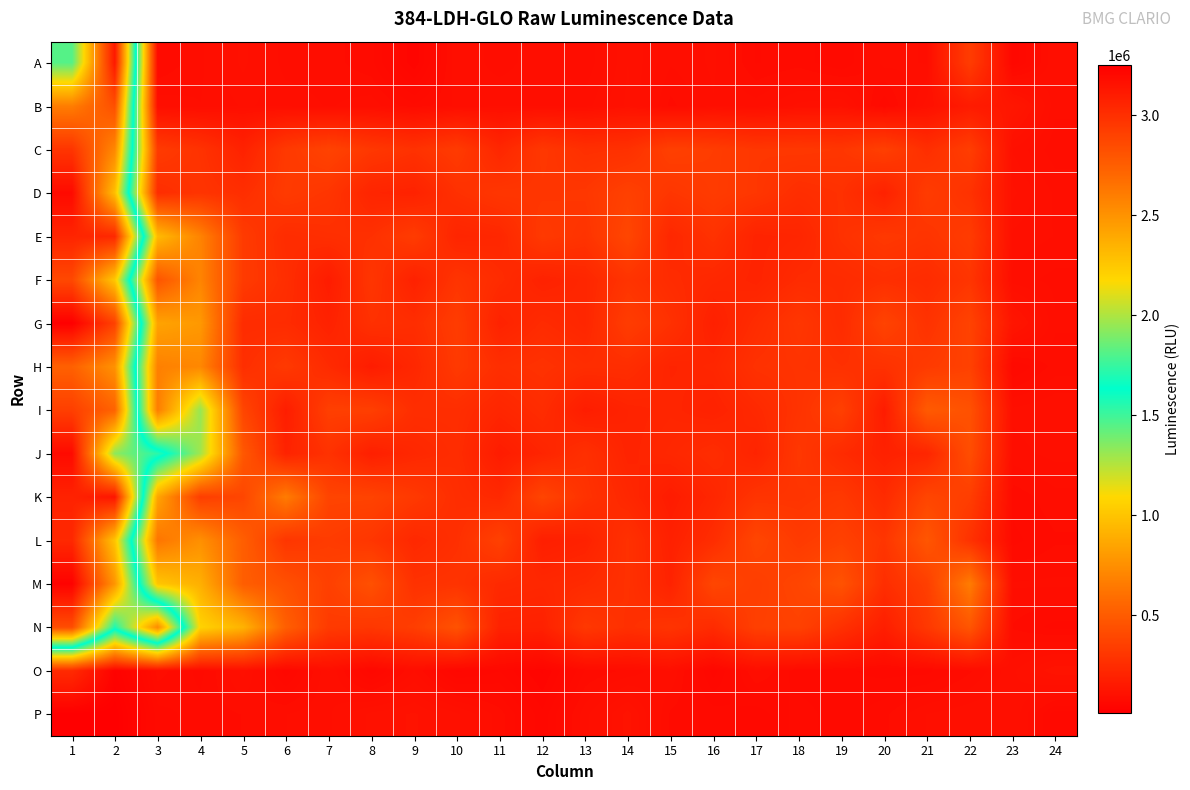

What is the minimum value shown in the chart?

14245